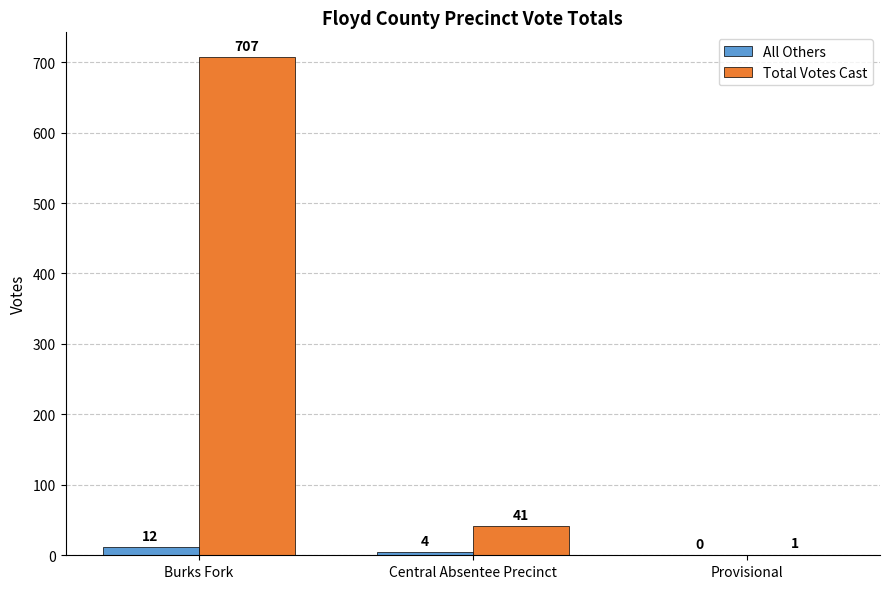

What are all the series names shown in the legend?

All Others, Total Votes Cast